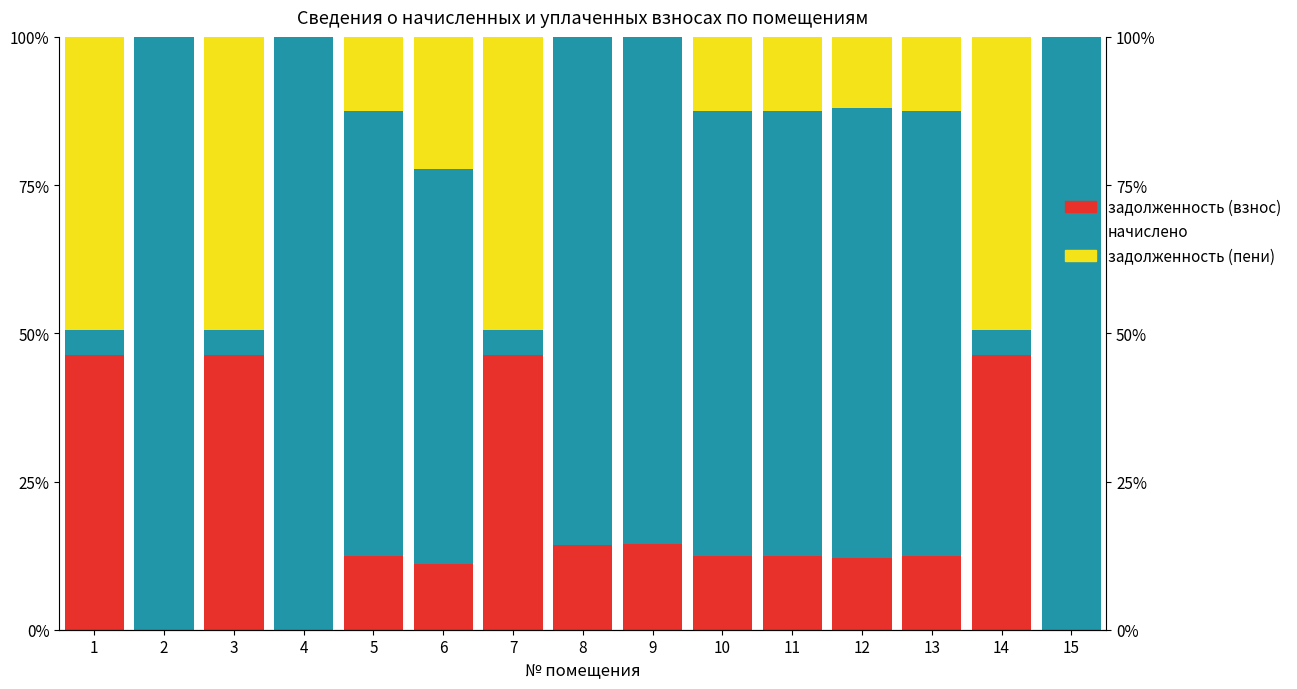

What is the total value across all series at 8?

100.0